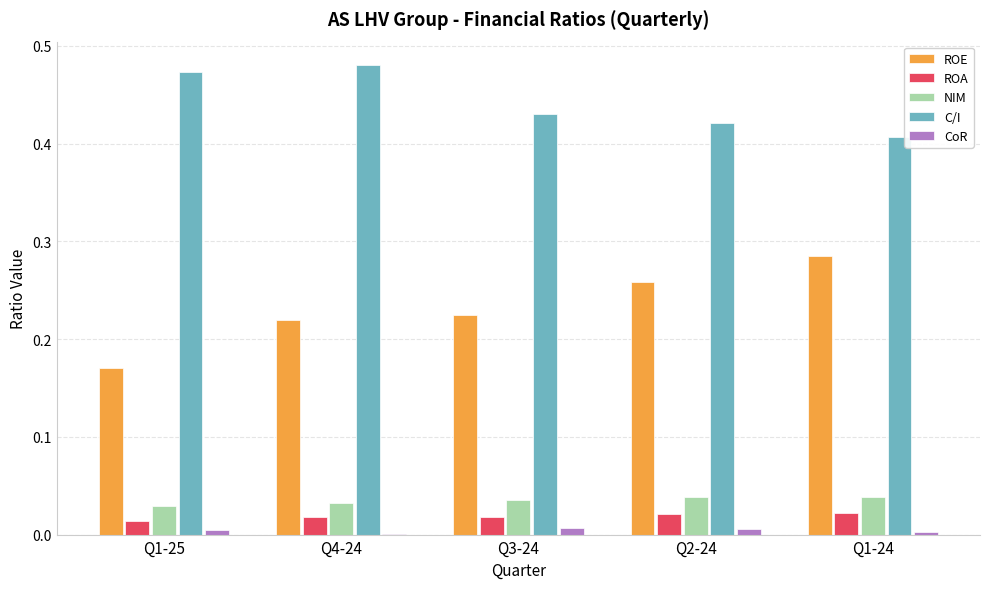

Is the value of ROE at Q2-24 greater than the value of NIM at Q1-25?

Yes